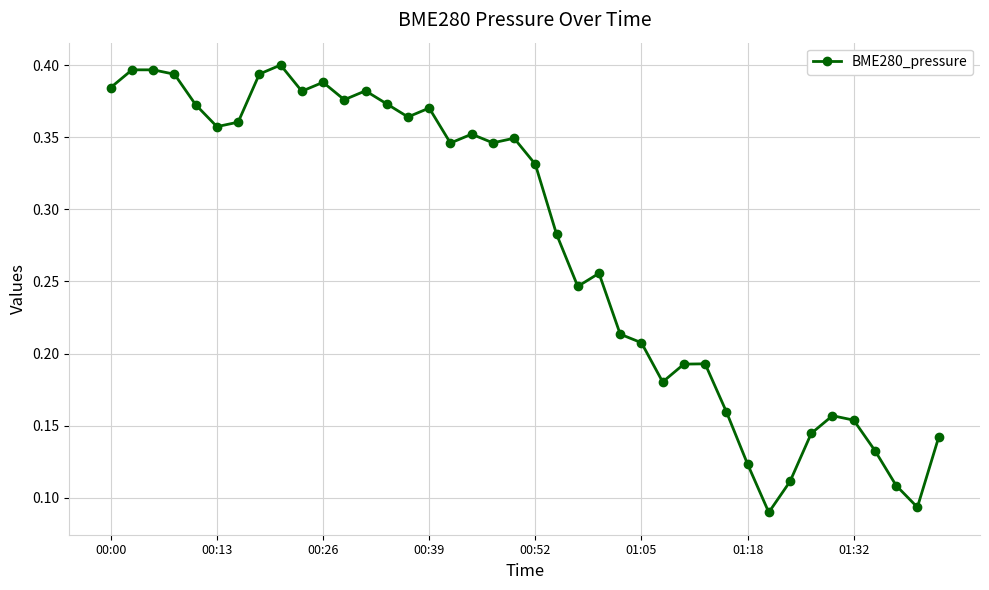

True or false: there are more than 1 points higher than both neighbors.

True